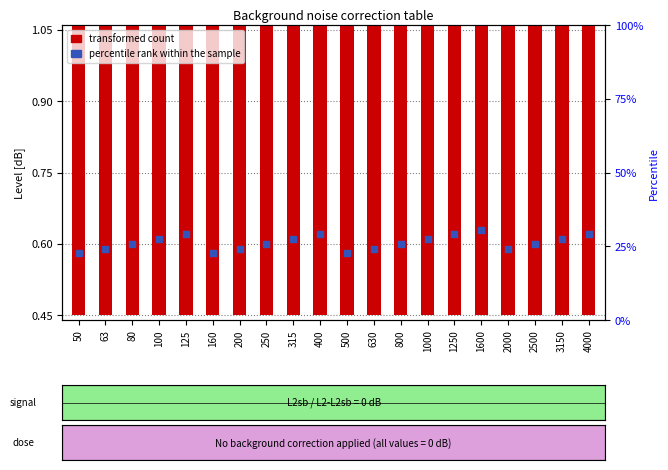

At how many categories does at least one series exceed 0?

20